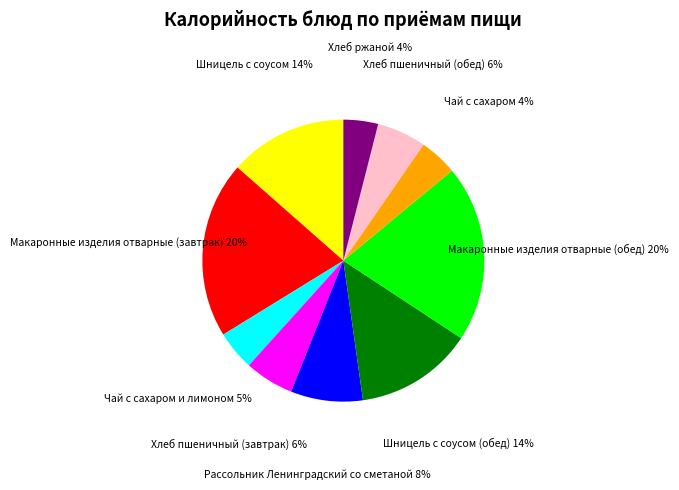

Combined, do Шницель с соусом (обед) and Чай с сахаром и лимоном account for over 50%?

No